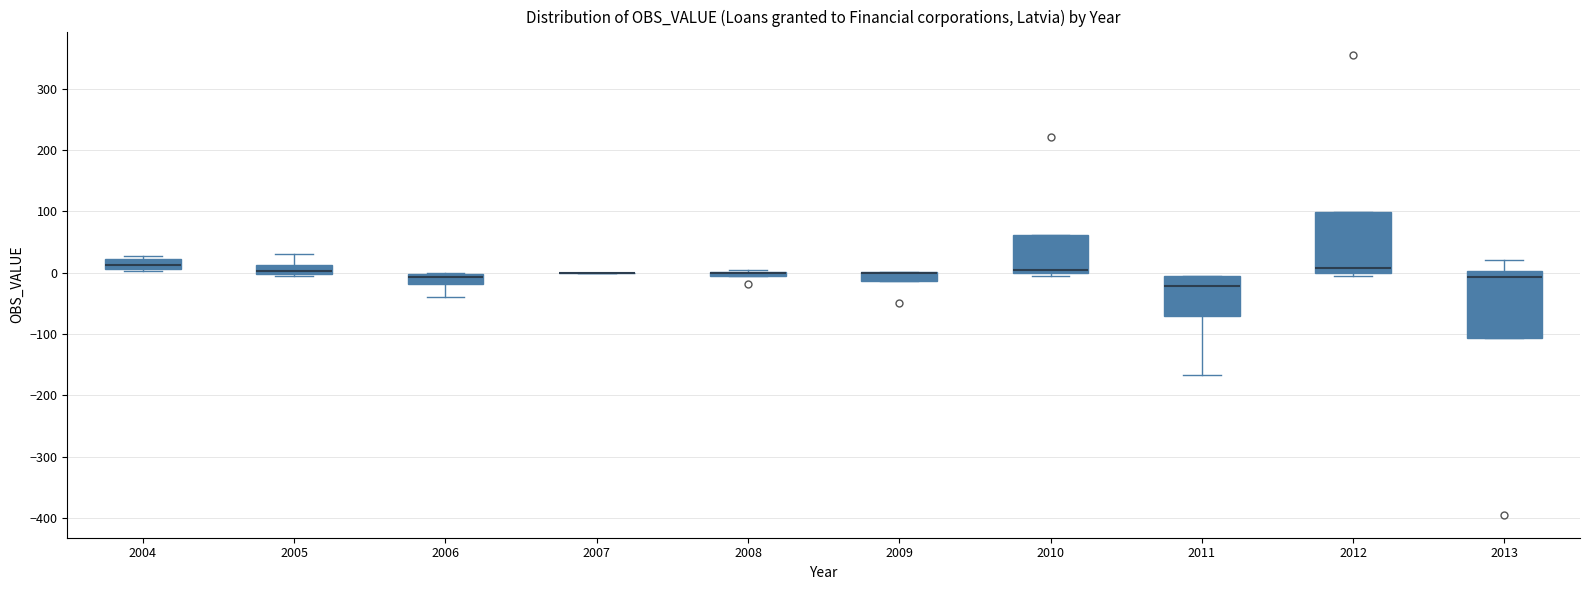

Where is the lower edge of the box at x = 2004 on the y-axis? The values are not printed on the chart, so give them approximately, as read against the axis.

10